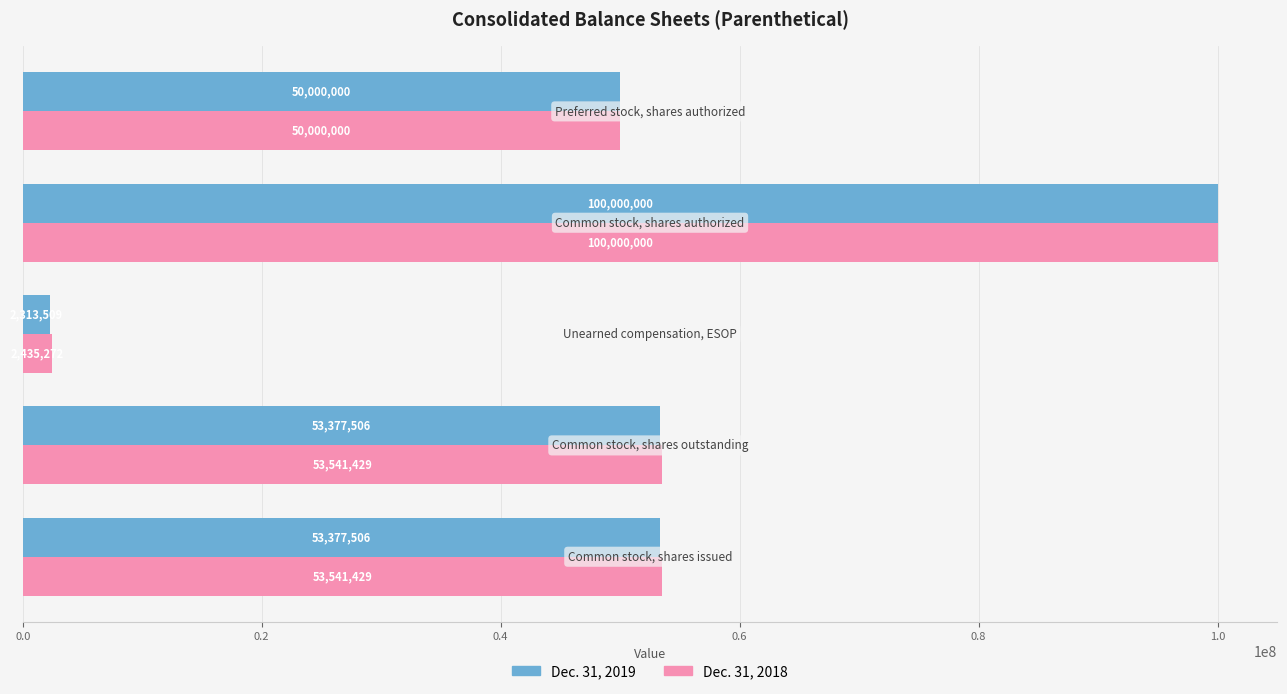

Which series has the widest spread of values?

Dec. 31, 2019